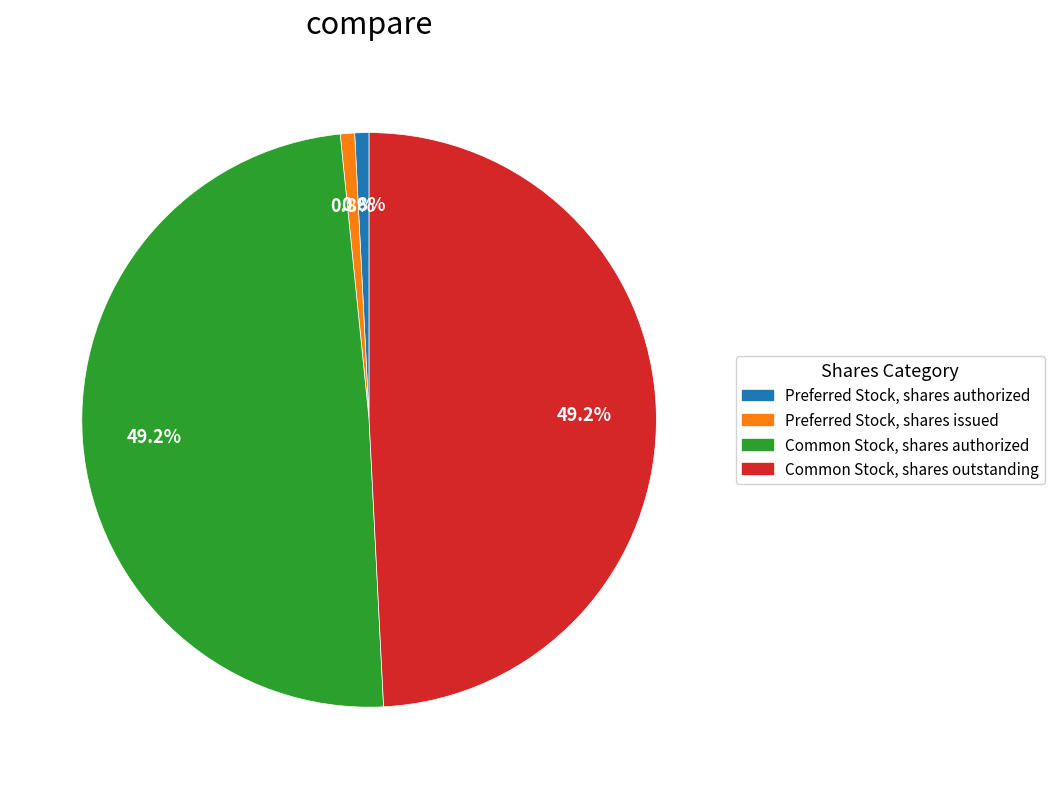

Is Common Stock, shares authorized the majority of the pie?

No